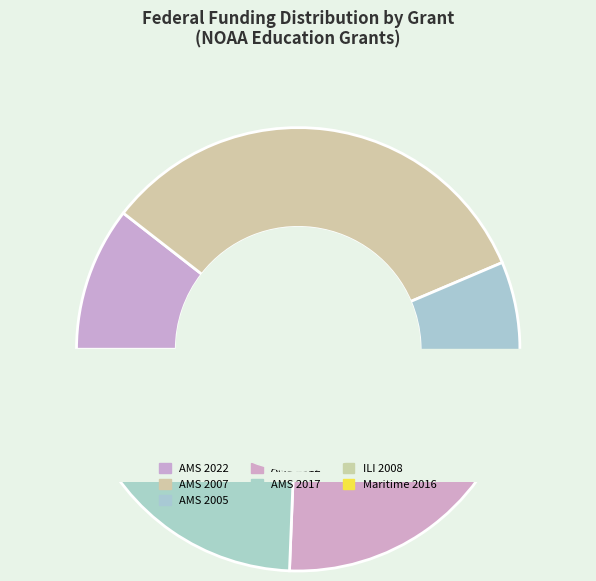

Which category has the smallest portion of the pie?

AMS 2005